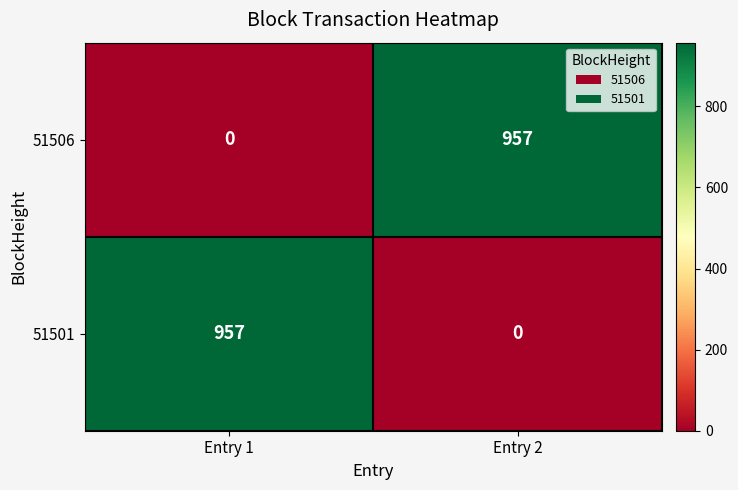

What is the sum of all 51501 values?

957